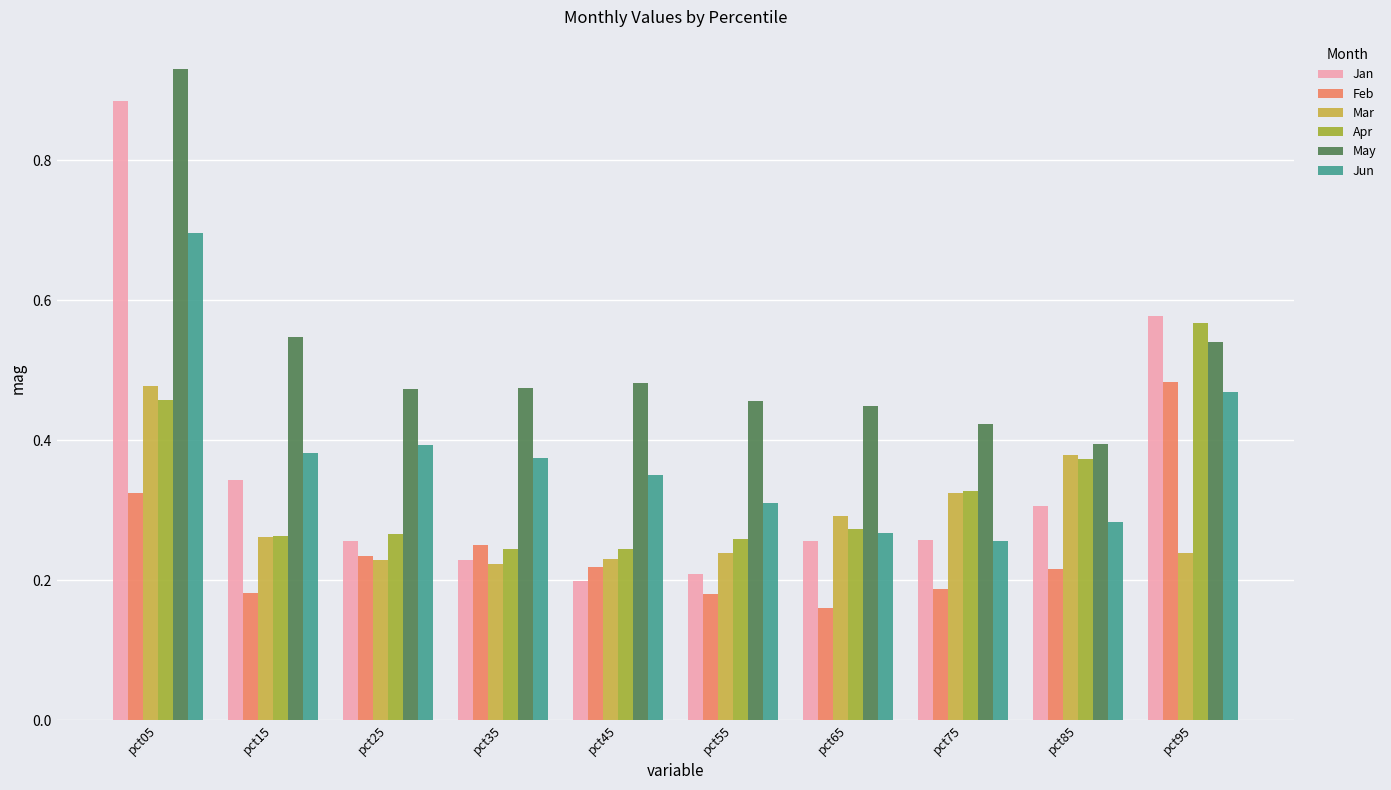

Which label corresponds to the smallest value in the chart?

pct65